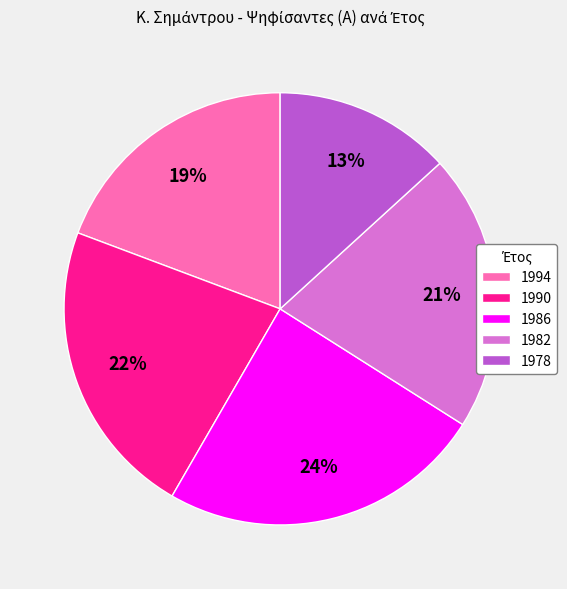

To the nearest percent, what portion does 1990 represent?

22%